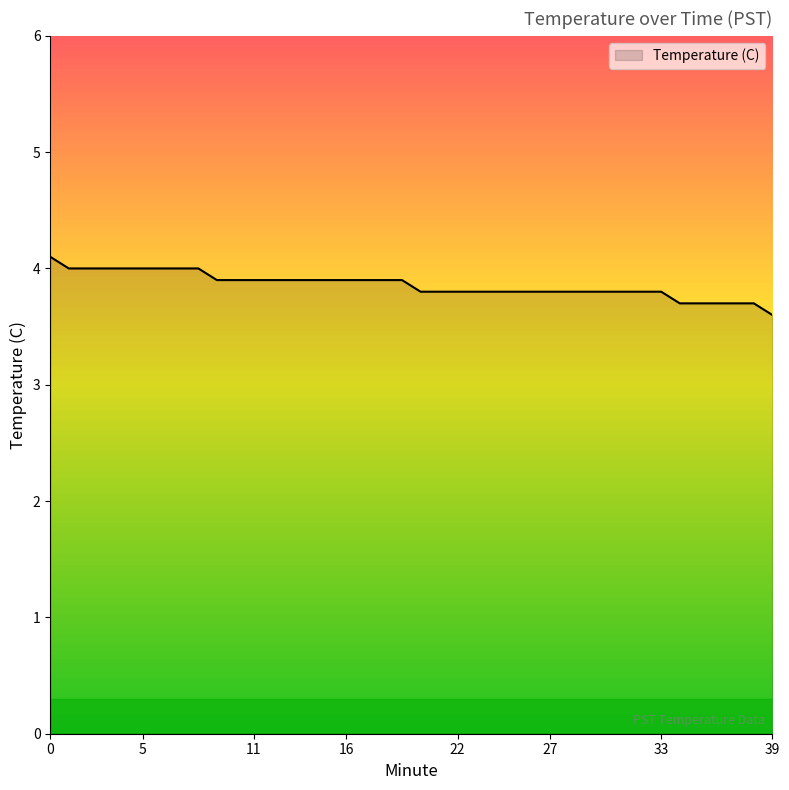

What is the greatest value displayed?

4.1